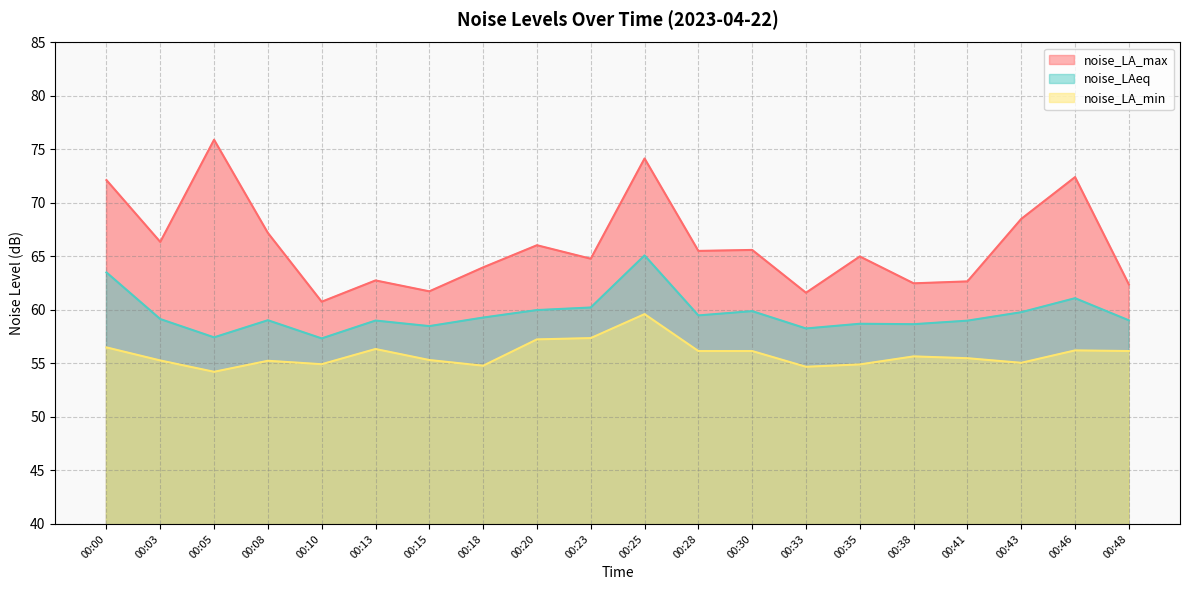

At which category does noise_LA_max reach its first local peak?

00:05